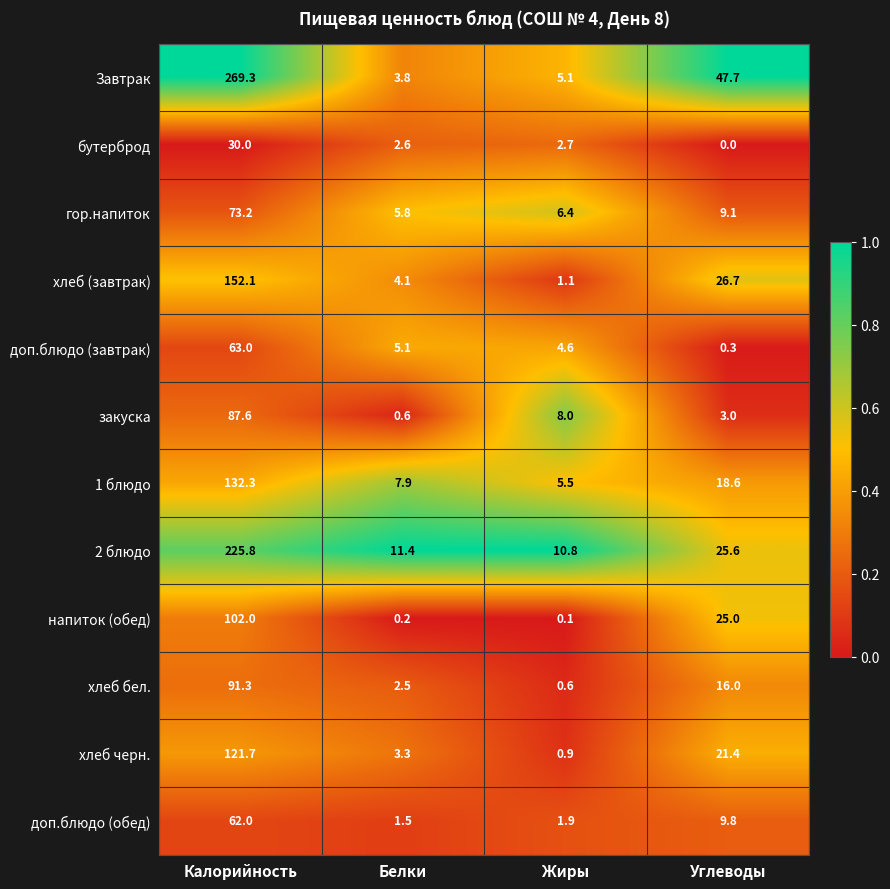

How many categories are shown in the chart?

4